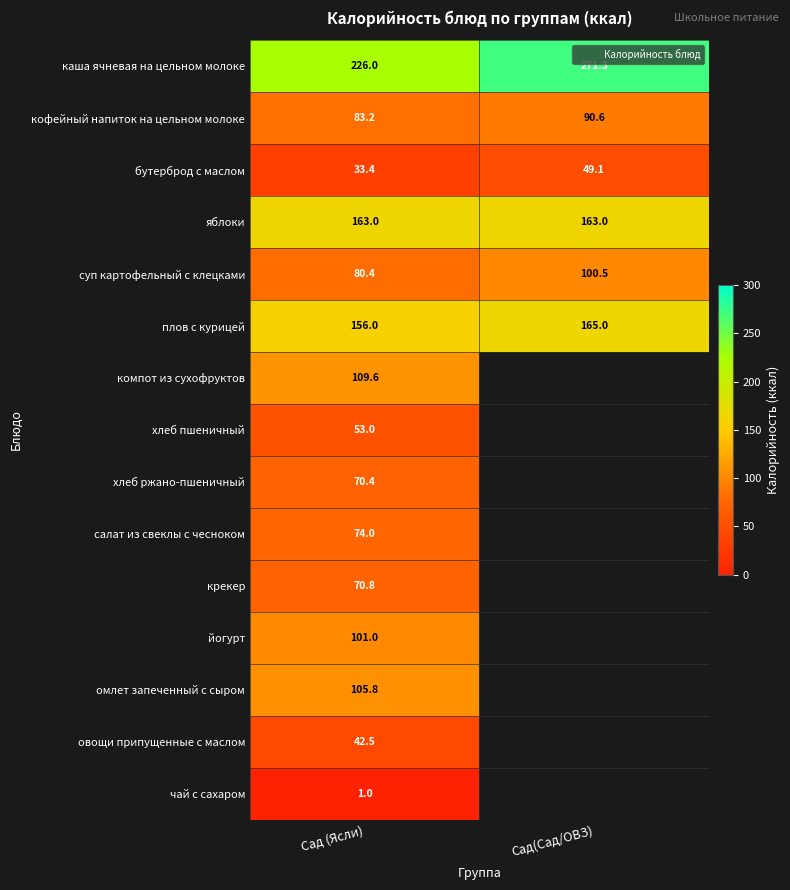

What is the difference between the maximum and minimum values in the кофейный напиток на цельном молоке series?

7.4